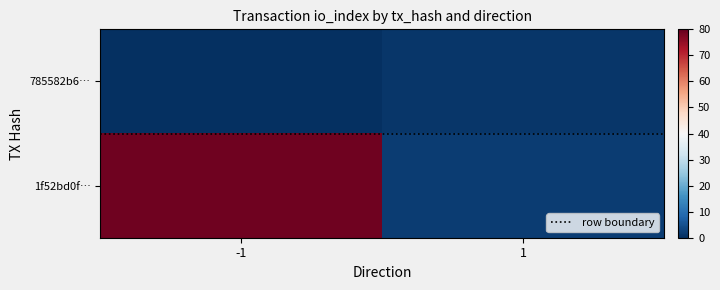

Between -1 and 1, which series saw the biggest shift?

1f52bd0f…